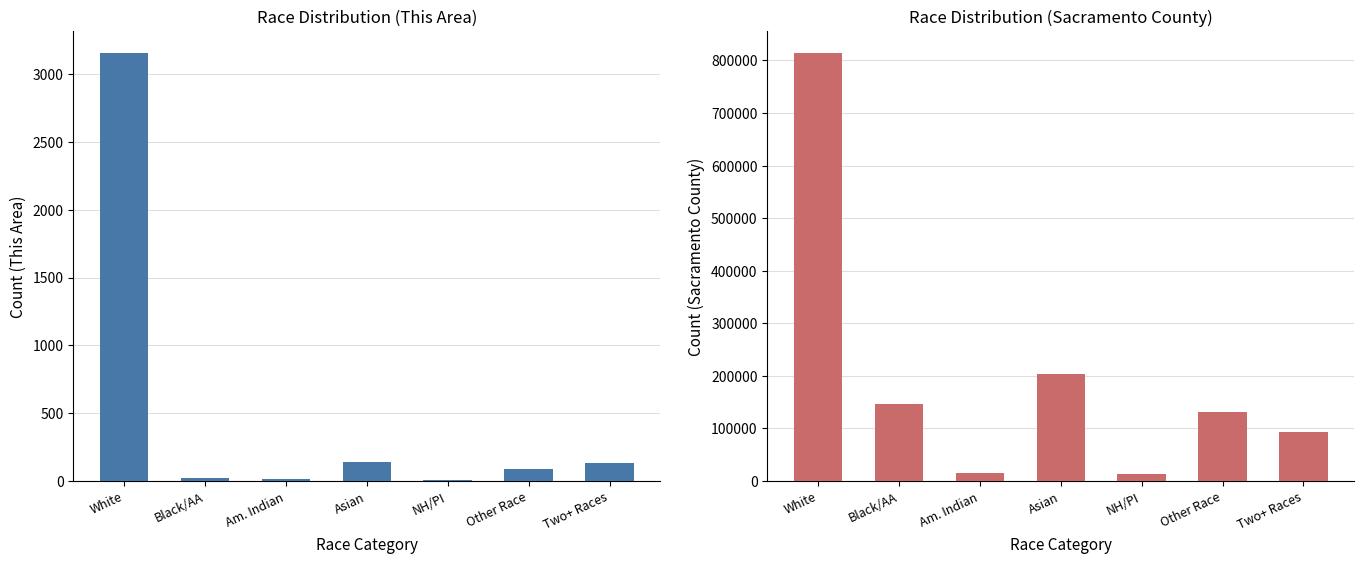

The value of This Area at Black/AA is 28. True or false?

False